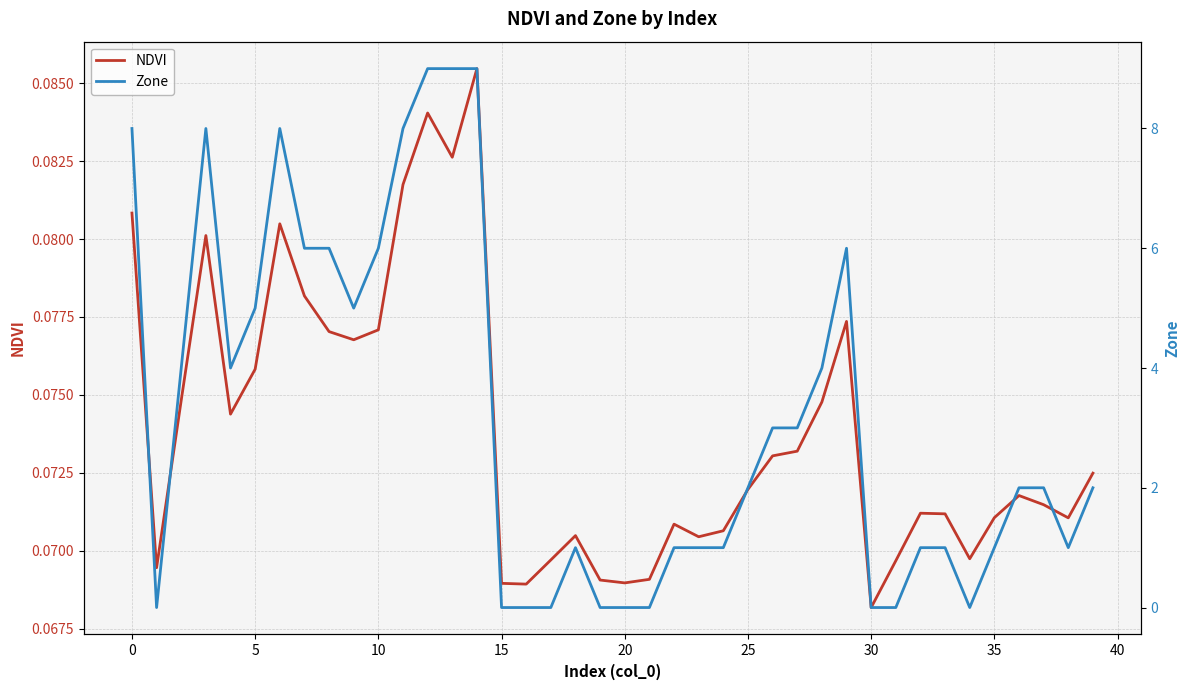

Which category has the highest value in the NDVI series?

14